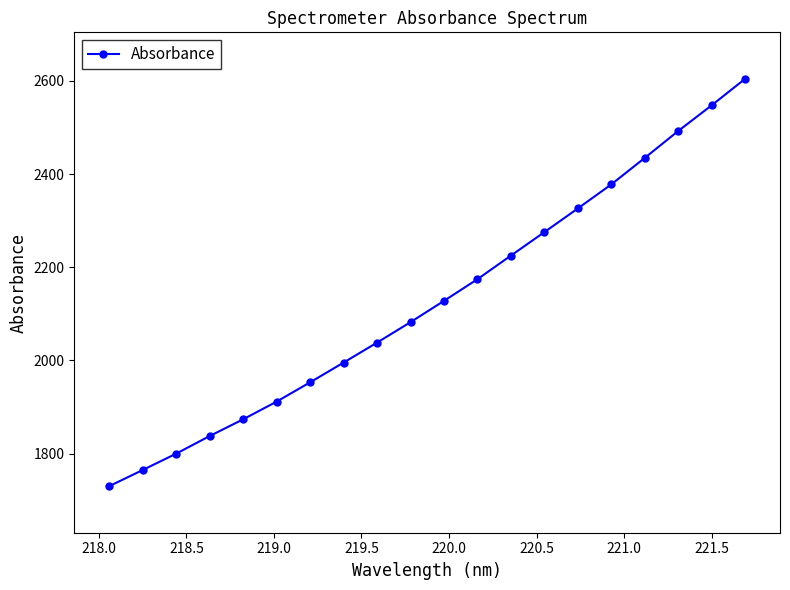

What is the sum of all values?

42574.1